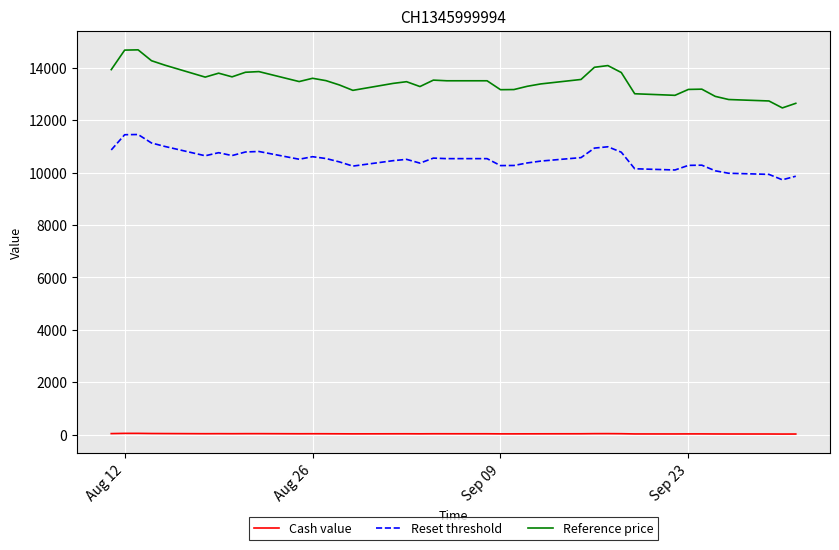

Rank the series by their maximum value, from highest to lowest.

Reference price, Reset threshold, Cash value